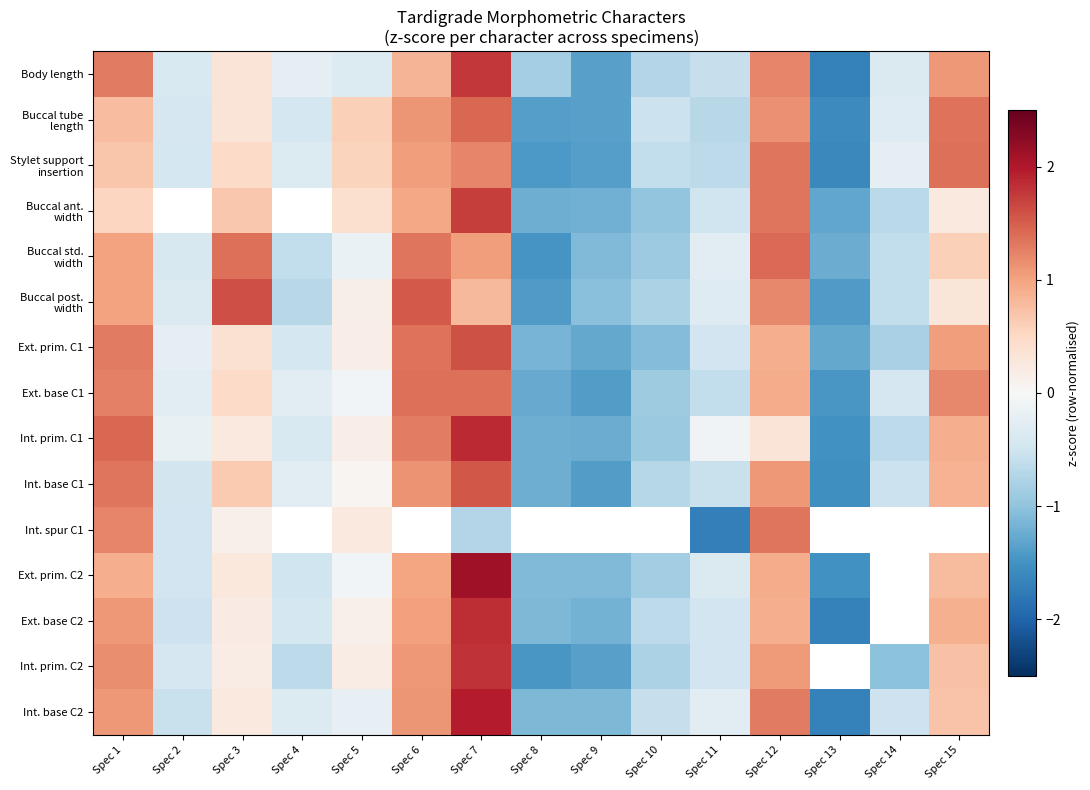

What is the difference between the highest and lowest values at Spec 2?

0.4